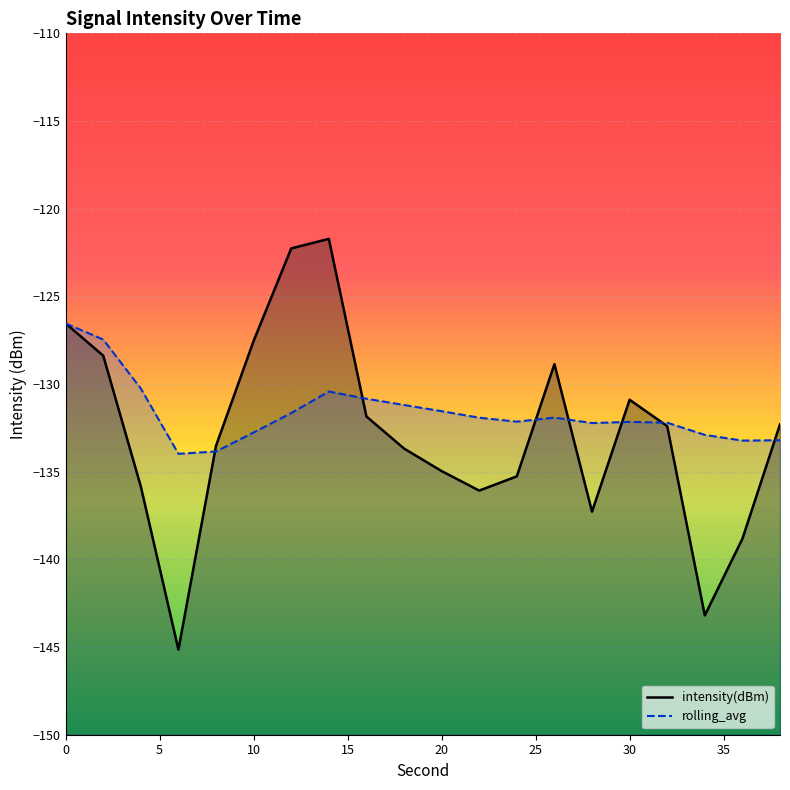

What is the average value of the rolling_avg series?

-131.6